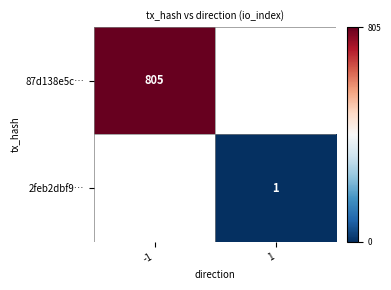

True or false: 87d138e5c… has a value of 805 at -1.

True